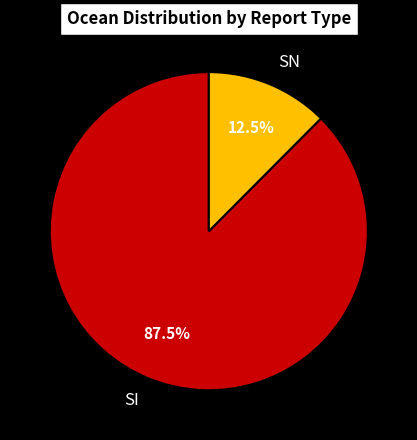

What is the smallest slice in the pie chart?

SN